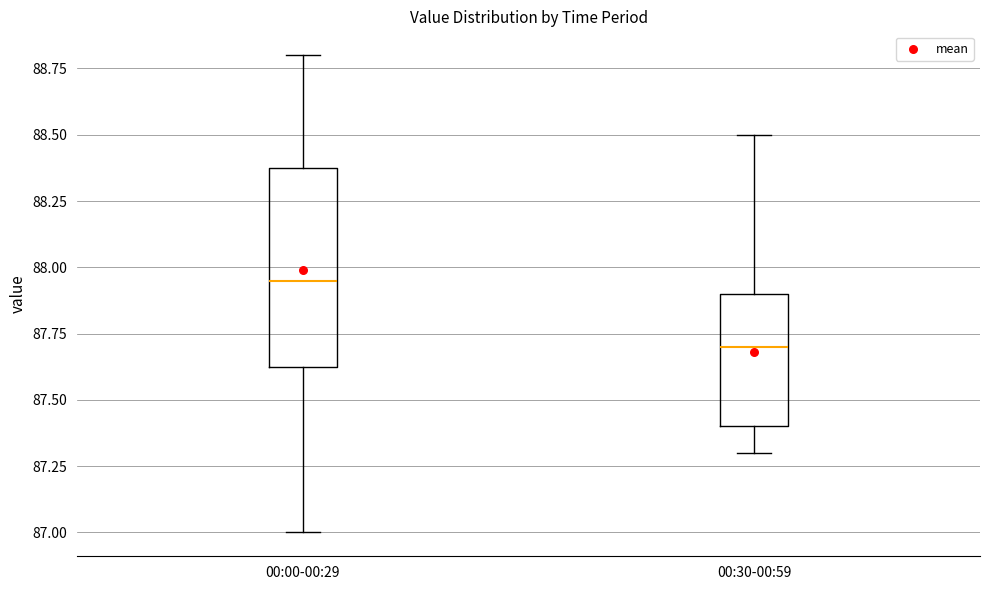

Where does the upper whisker of the box for 00:00-00:29 end on the y-axis? The values are not printed on the chart, so give them approximately, as read against the axis.

88.80